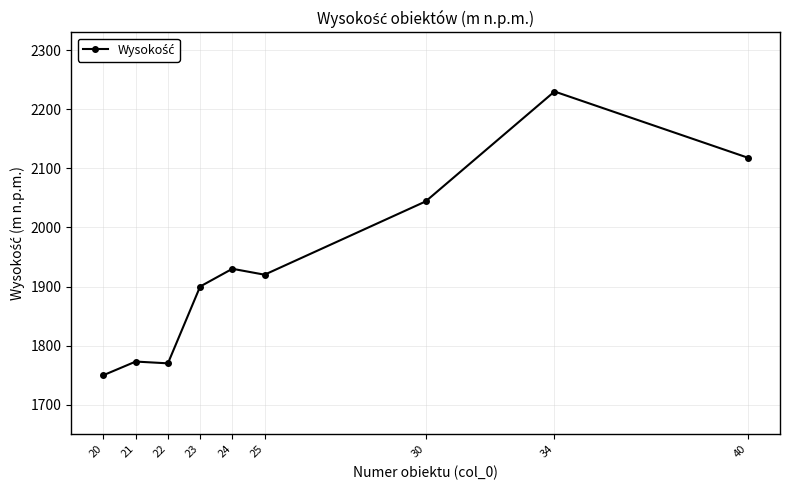

What is the average value?

1937